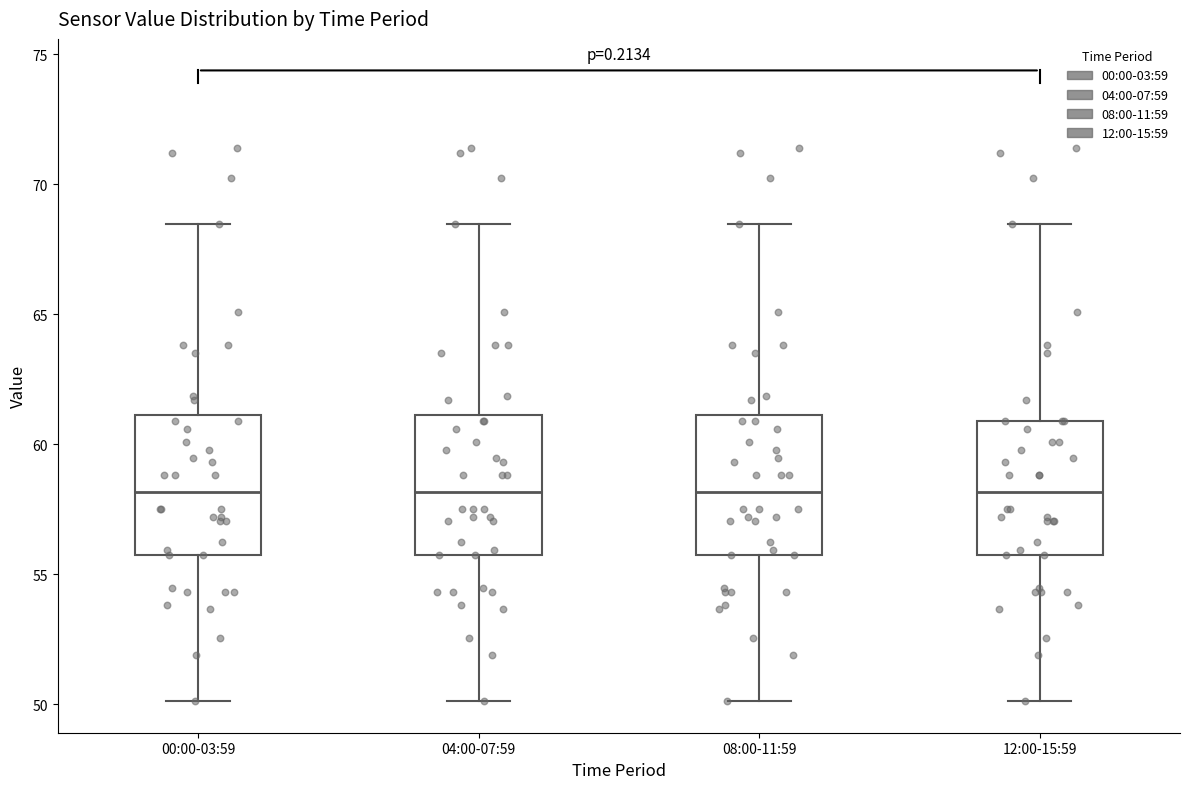

Reading left to right, read every box against the y-axis: the position of its median line, the range the box covers, and the ends of its whiskers. The values are not printed on the chart, so give them approximately, as read against the axis.

00:00-03:59: median 58.0, box 56.0 to 61.0, whiskers 50.0 to 68.5
04:00-07:59: median 58.0, box 56.0 to 61.0, whiskers 50.0 to 68.5
08:00-11:59: median 58.0, box 56.0 to 61.0, whiskers 50.0 to 68.5
12:00-15:59: median 58.0, box 56.0 to 61.0, whiskers 50.0 to 68.5